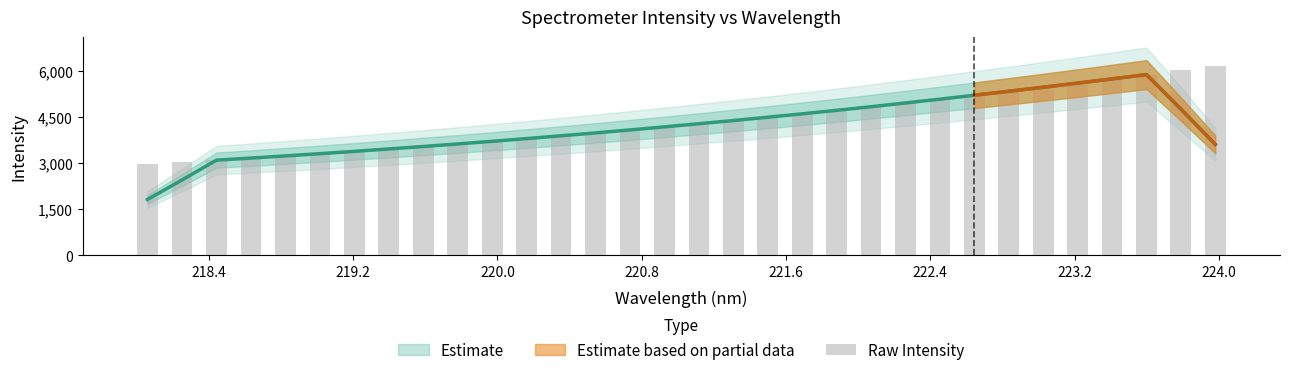

What is the value of the 16th bar from the left?

4181.1